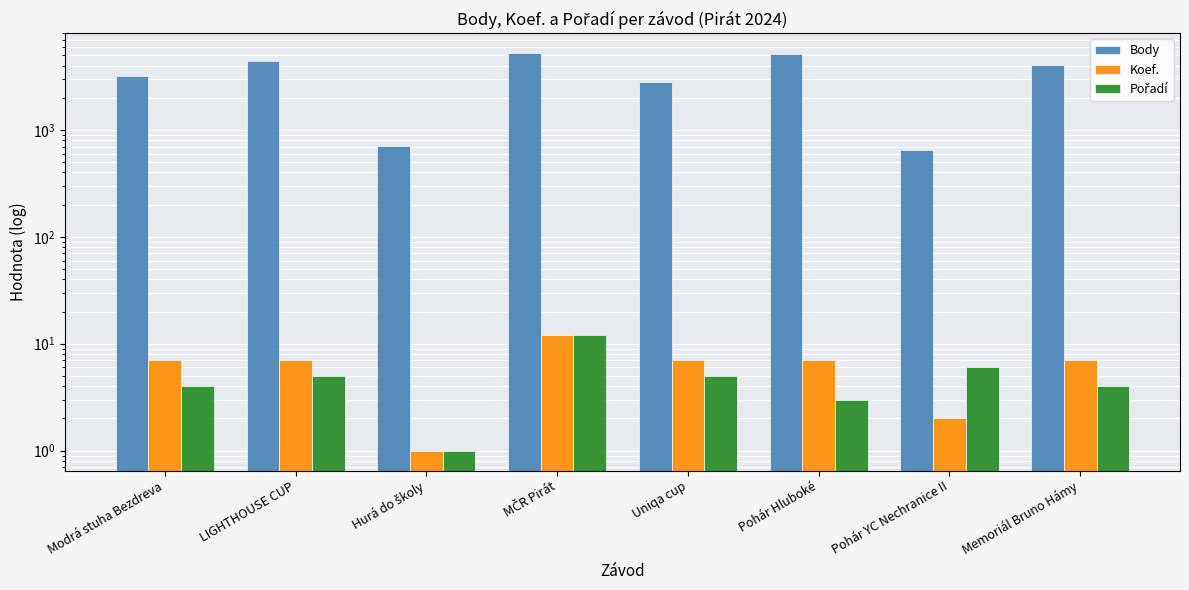

What is the label of the 5th bar from the left?

Uniqa cup